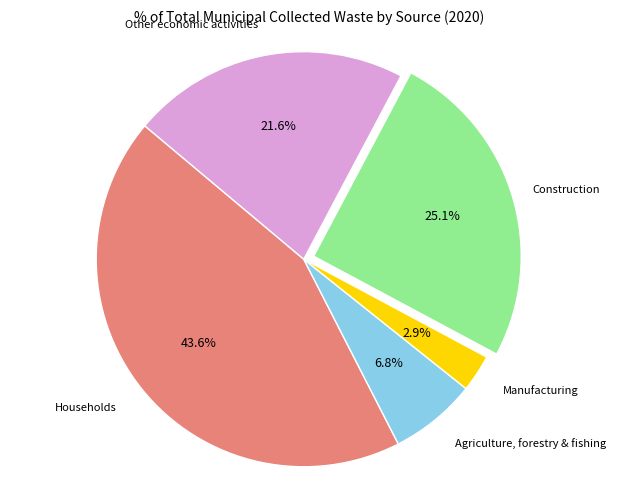

Is there a majority slice in this chart?

No